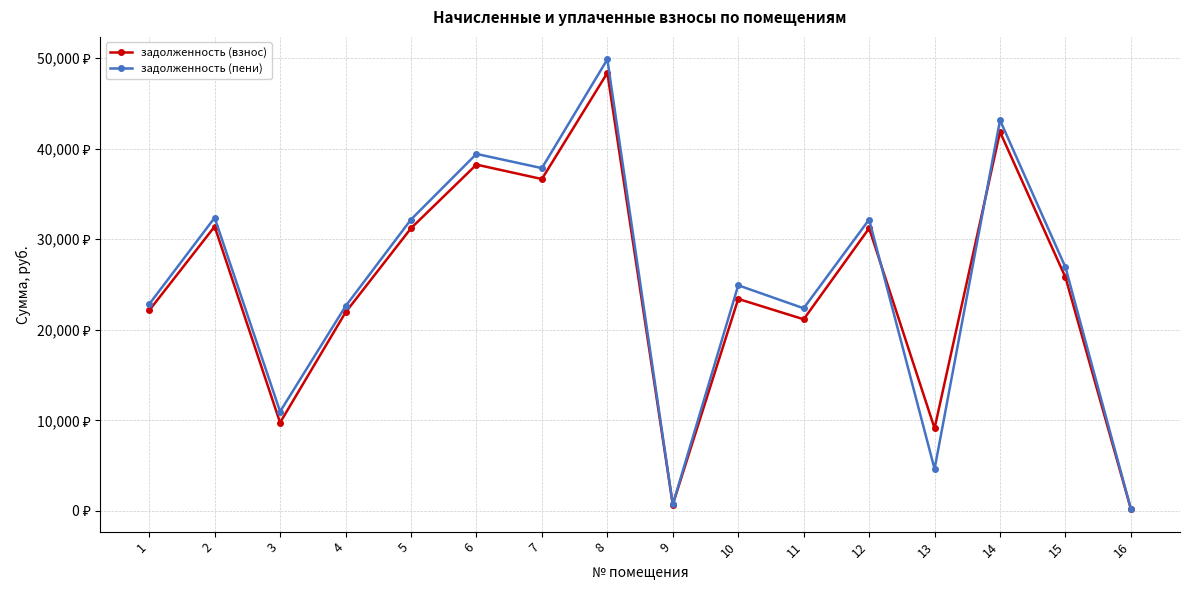

Which label corresponds to the smallest value in the chart?

16